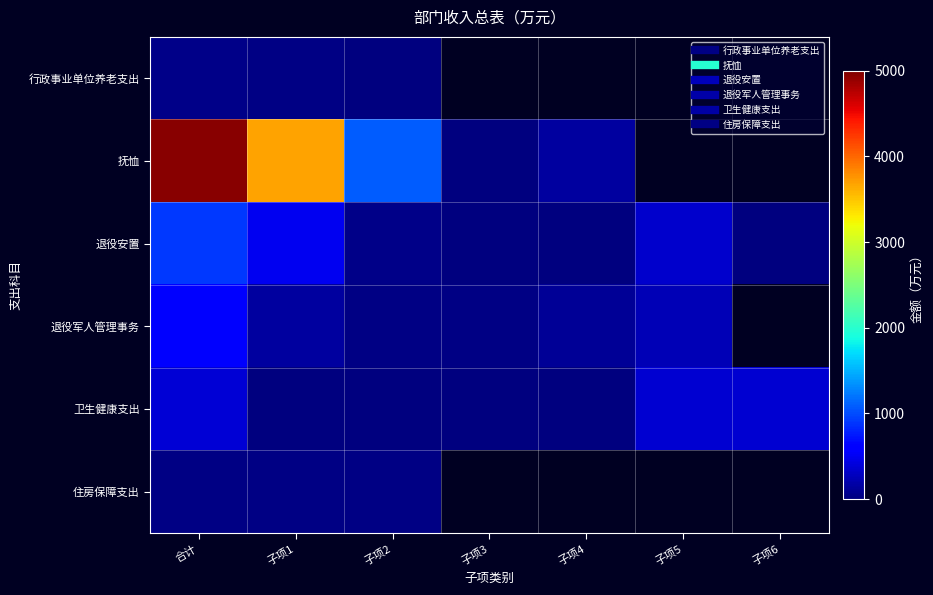

What is the sum of the 退役安置 values at 合计 and 子项4?

902.2